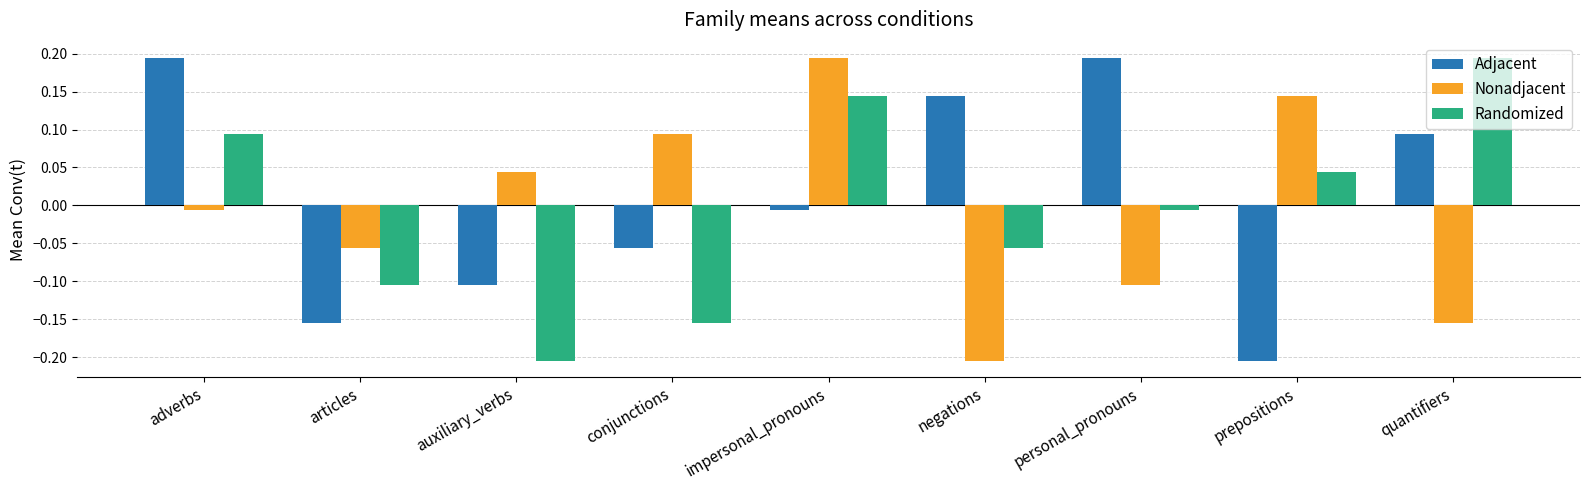

What are all the series names shown in the legend?

Adjacent, Nonadjacent, Randomized